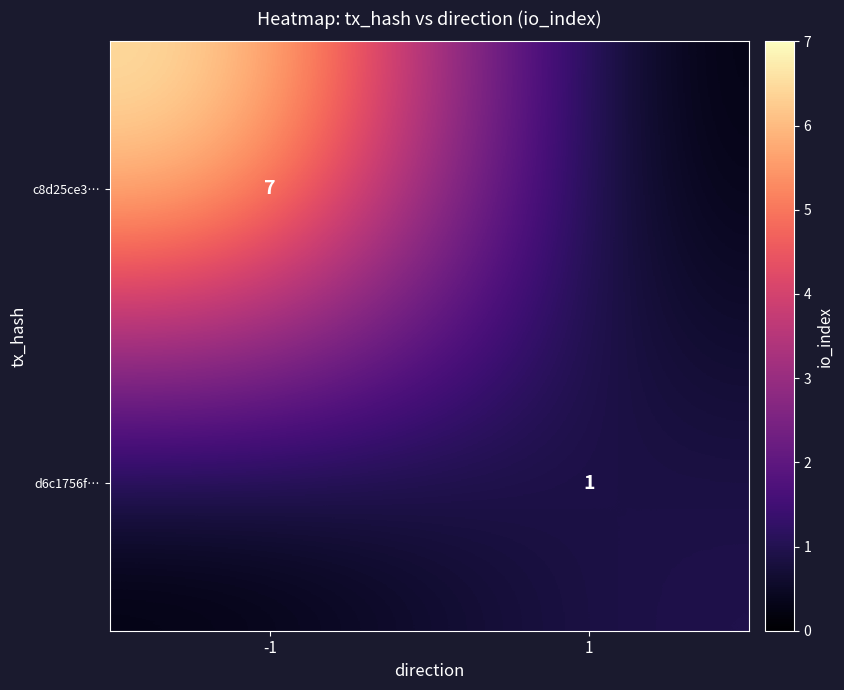

Is the value of c8d25ce3… at -1 greater than the value of d6c1756f… at 1?

Yes